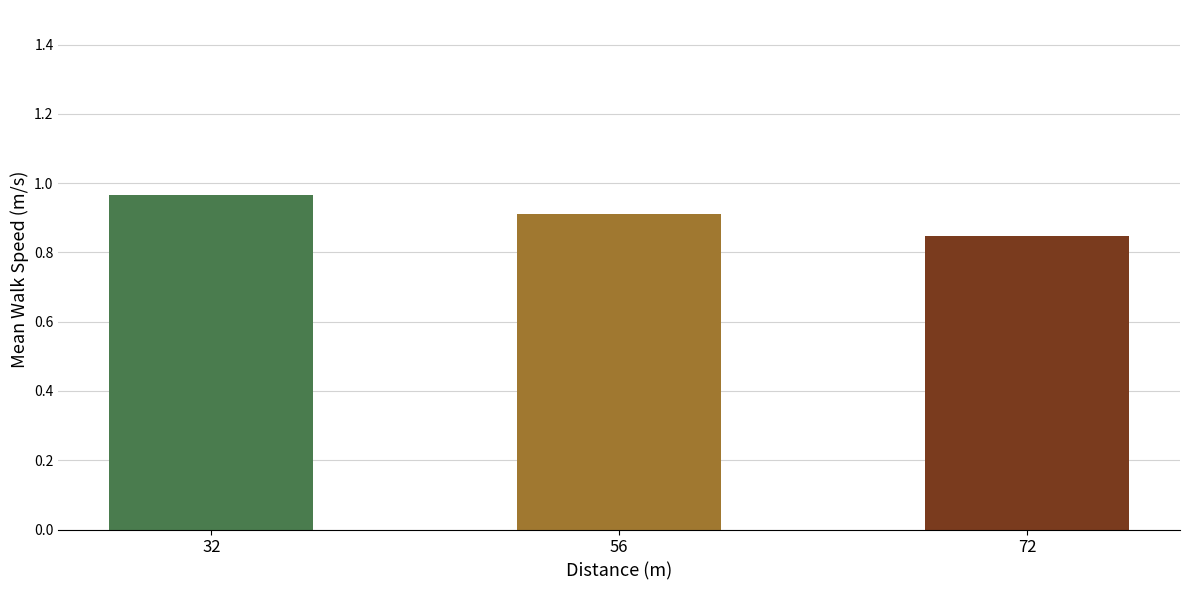

The chart shows a value of 0.9 at 56. True or false?

True